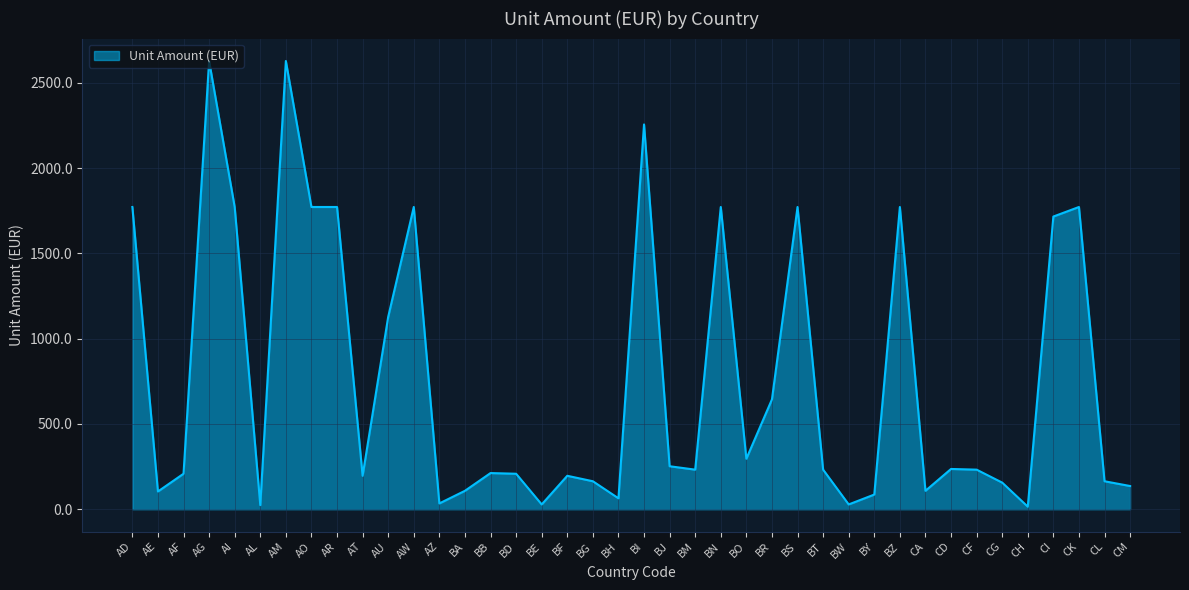

True or false: the data shows 756 at AG.

False